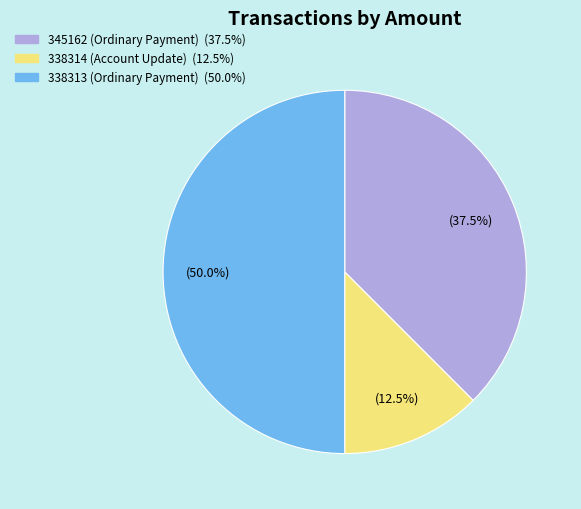

What is the total percentage of 338314 (Account Update) and 338313 (Ordinary Payment)?

62.5%